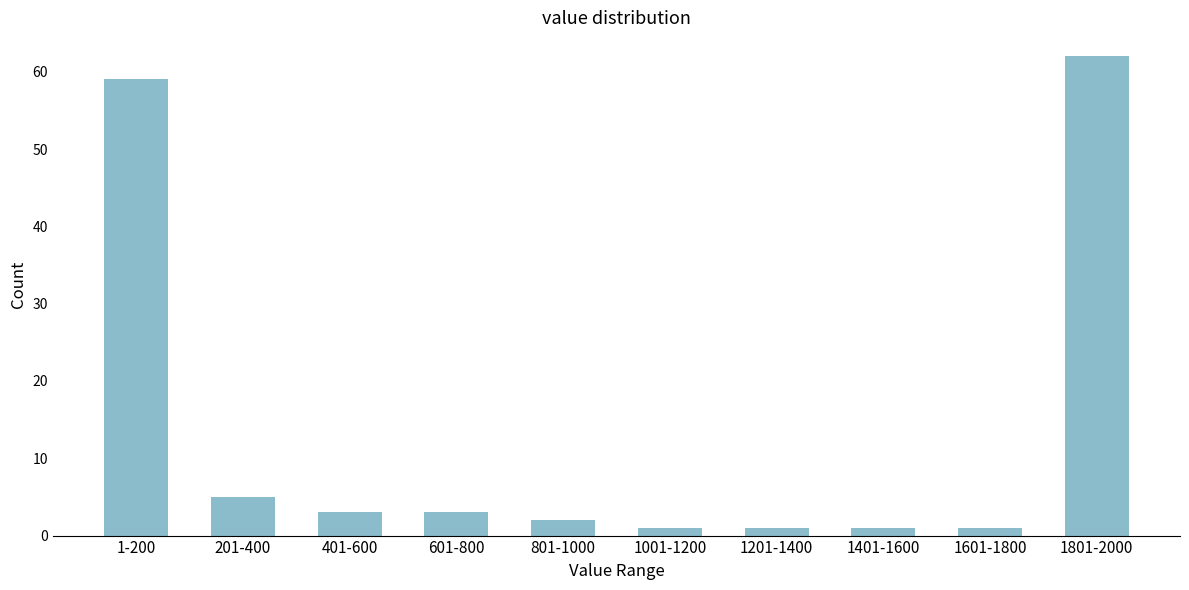

Reading left to right, transcribe all the data shown in this chart.

59	5	3	3	2	1	1	1	1	62